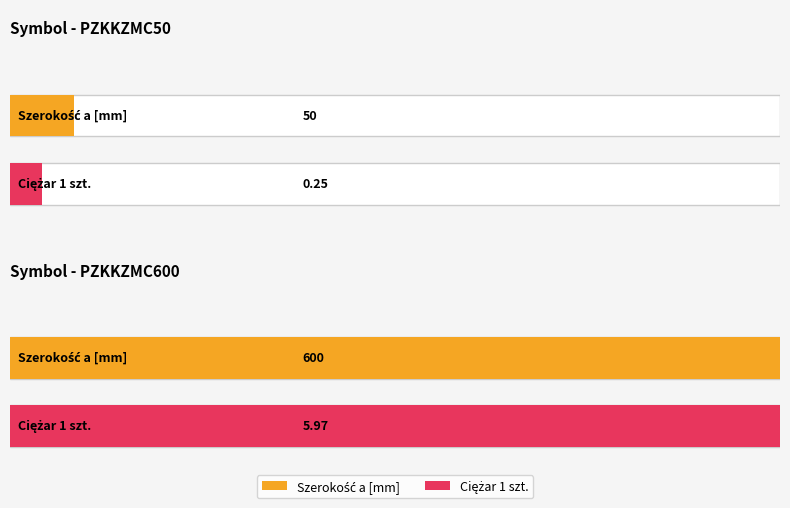

What is the maximum value shown in the chart?

600.0